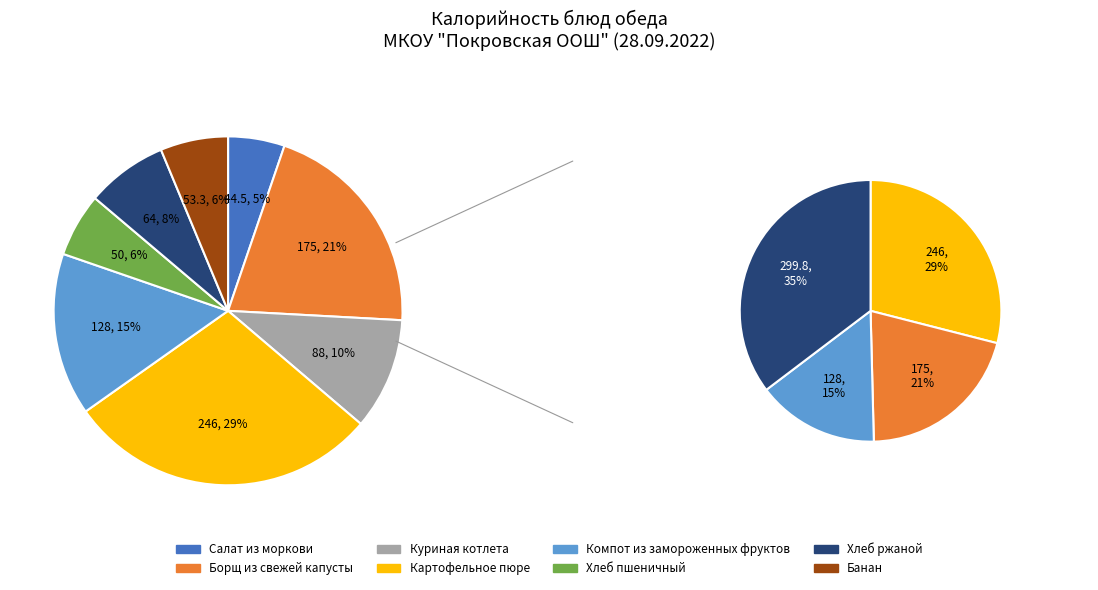

Is it true that Хлеб ржаной is 1% of the pie?

False